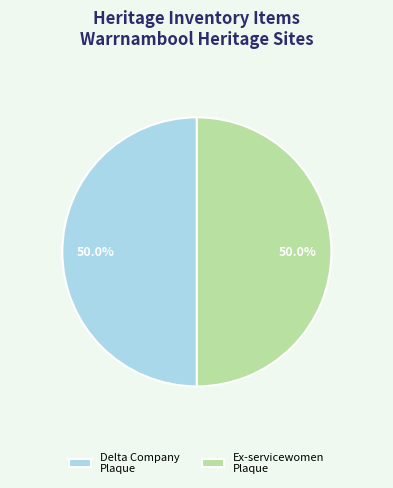

How much of the chart is everything except Delta Company Plaque?

50.0%